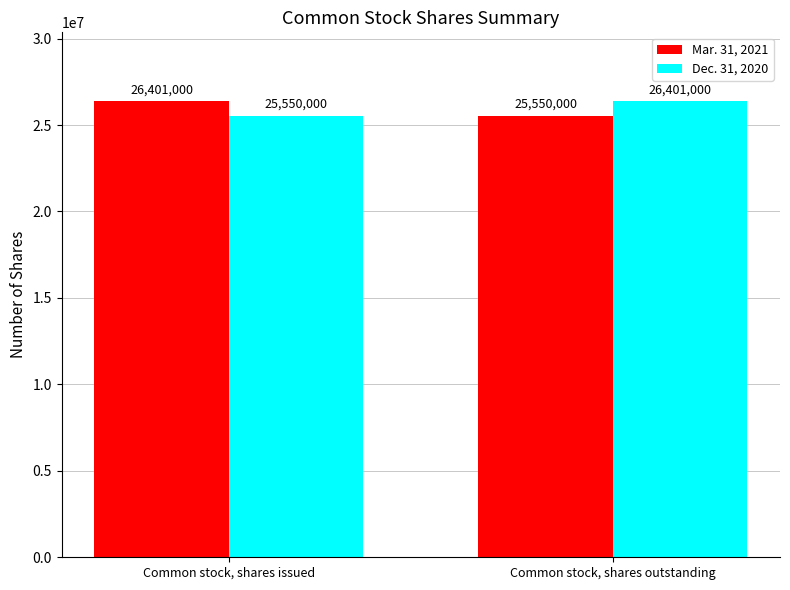

What value does the Dec. 31, 2020 series have at Common stock, shares issued, to the nearest 50?

25550000